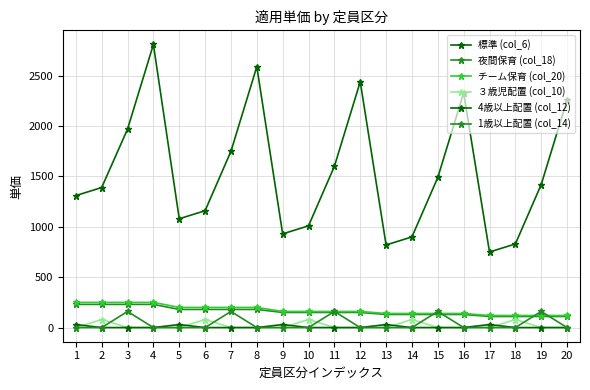

The value of 4歳以上配置 (col_12) at 12 is 0. True or false?

True